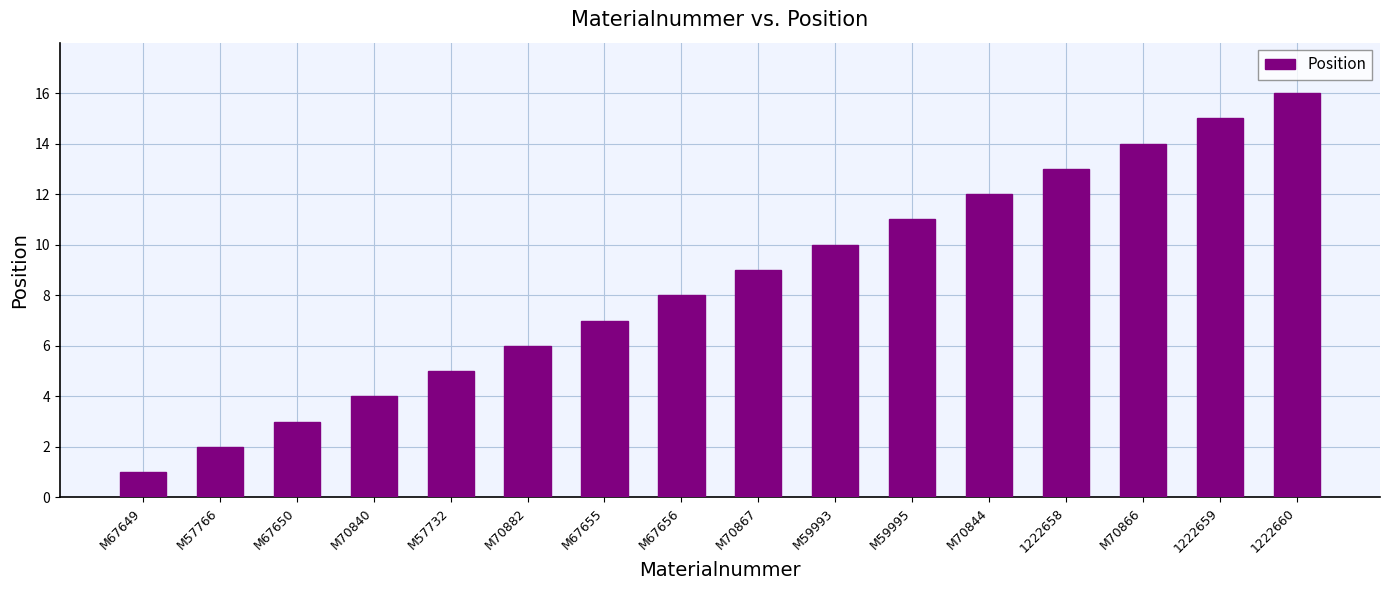

Where is the data nearest to the value 8?

M67656